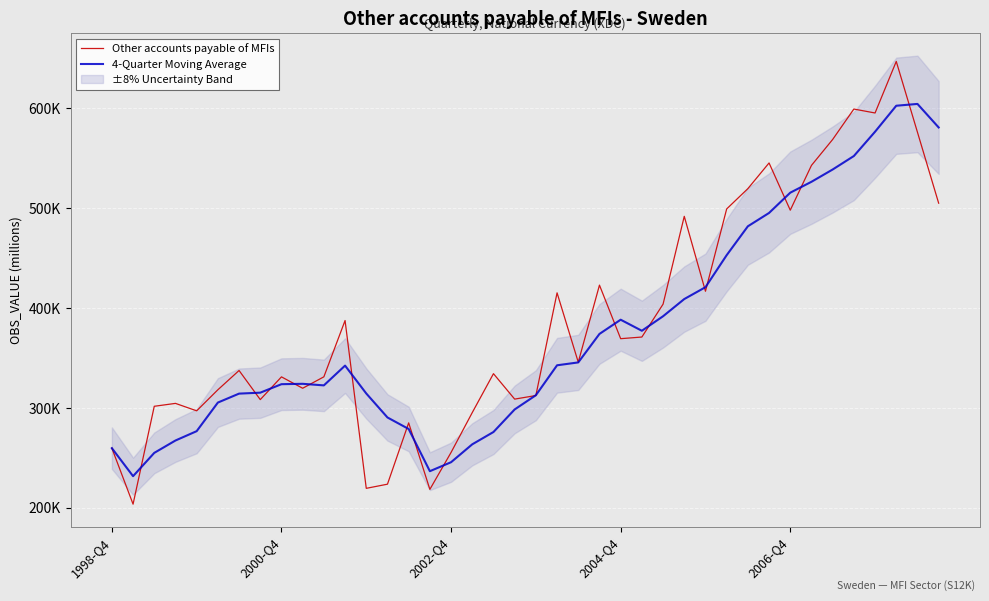

How many interior local valleys does the 4-Quarter Moving Average series have?

4